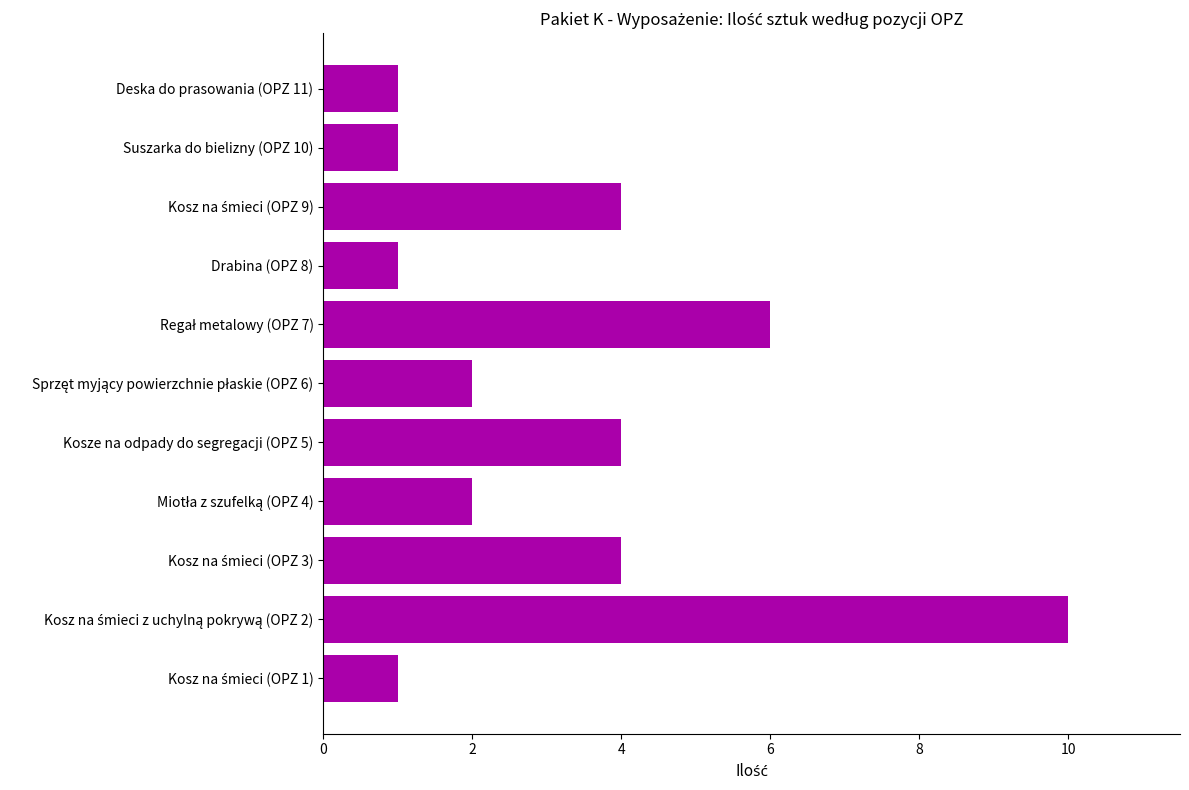

What is the average value?

3